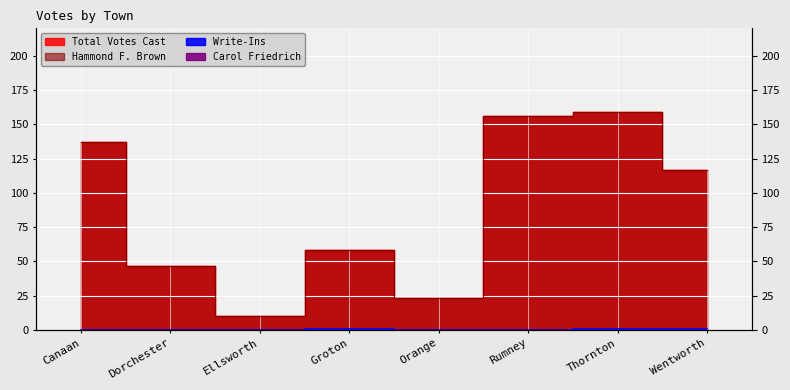

What position from the left is Canaan?

1